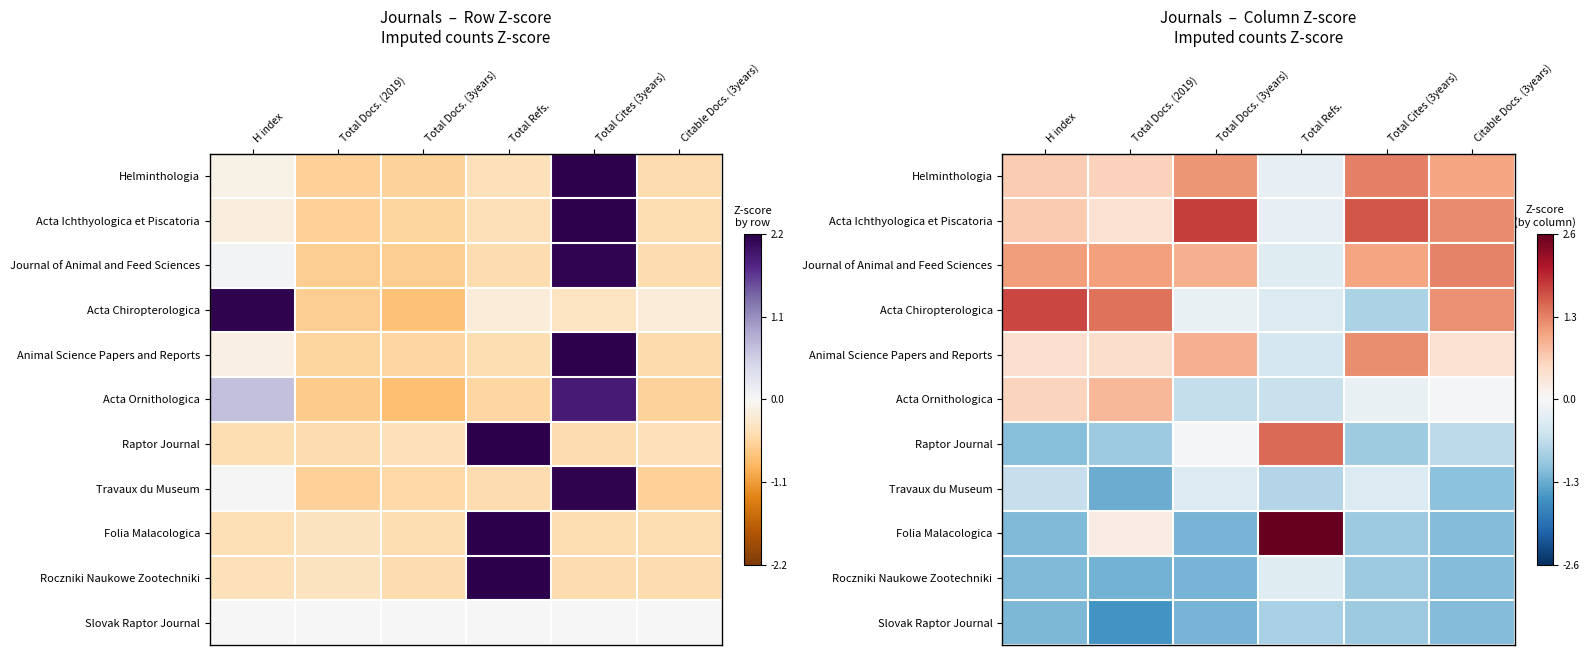

At how many categories does at least one series exceed -1?

6